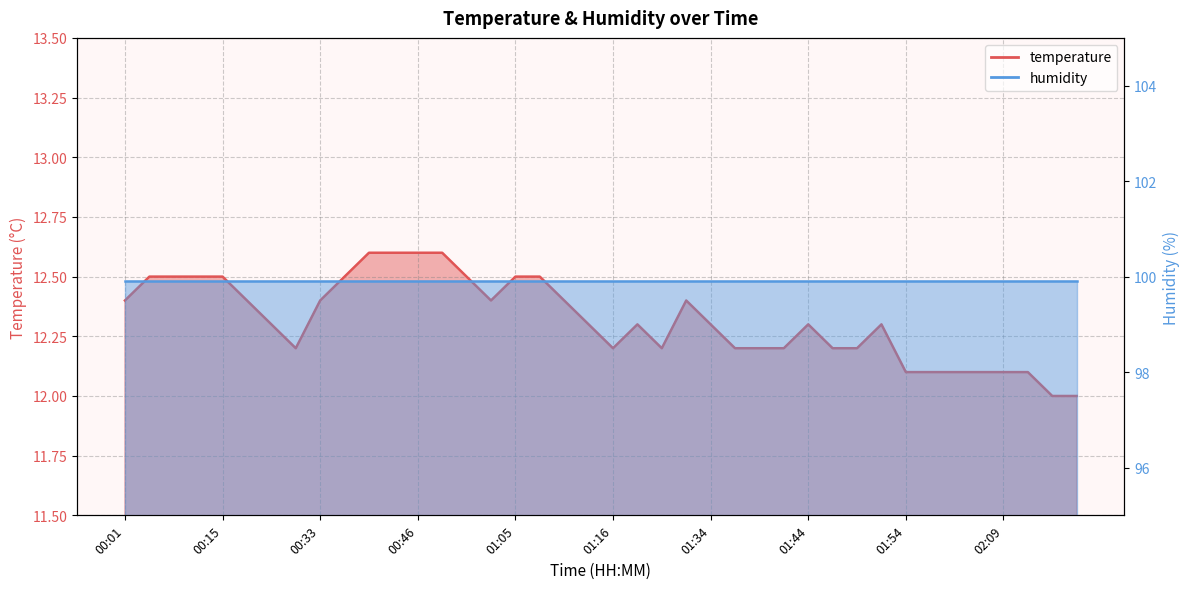

Reading right to left, extract all data points from this chart.

12.0	12.0	12.1	12.1	12.1	12.1	12.1	12.1	12.3	12.2	12.2	12.3	12.2	12.2	12.2	12.3	12.4	12.2	12.3	12.2	12.3	12.4	12.5	12.5	12.4	12.5	12.6	12.6	12.6	12.6	12.5	12.4	12.2	12.3	12.4	12.5	12.5	12.5	12.5	12.4